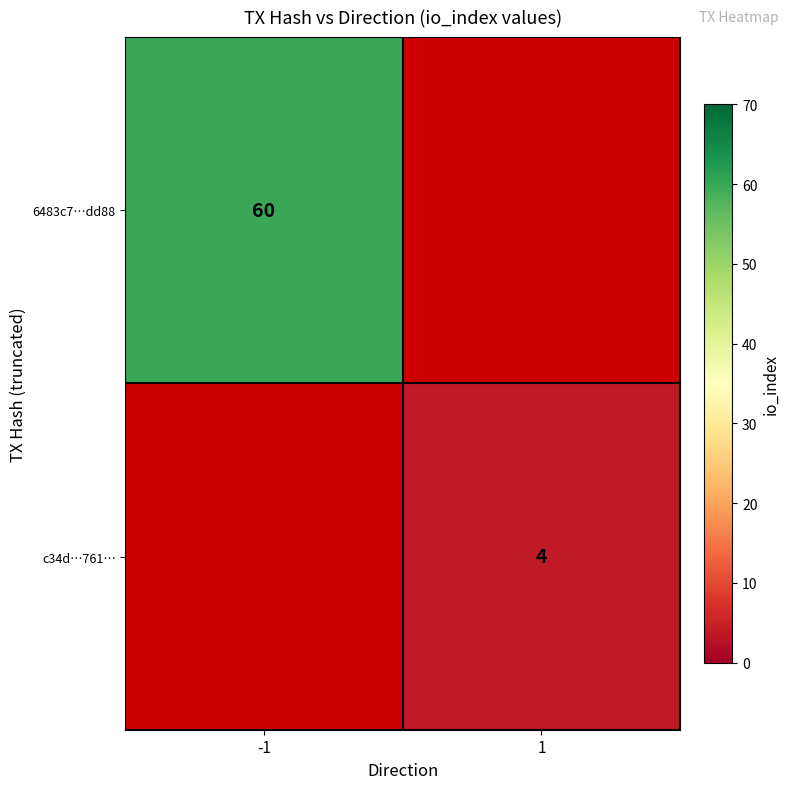

The c34d…761… series shows 5.5 at 1. True or false?

False